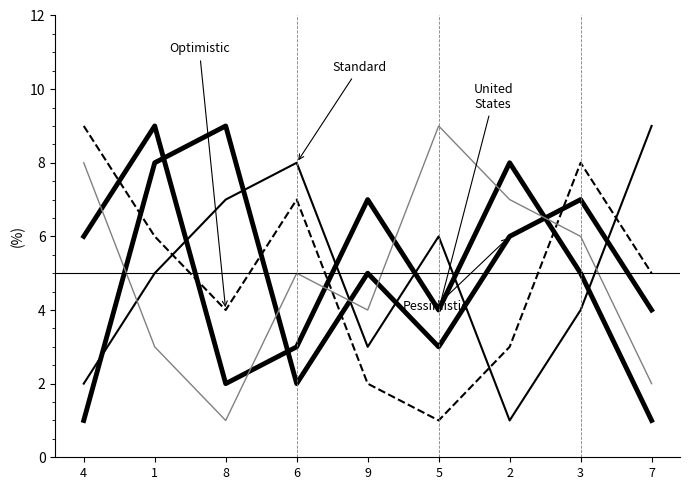

Is this an area chart (filled region under the line)?

No